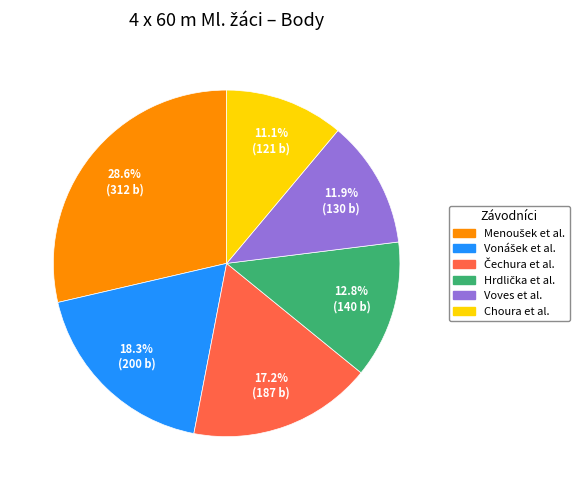

Is there a majority slice in this chart?

No